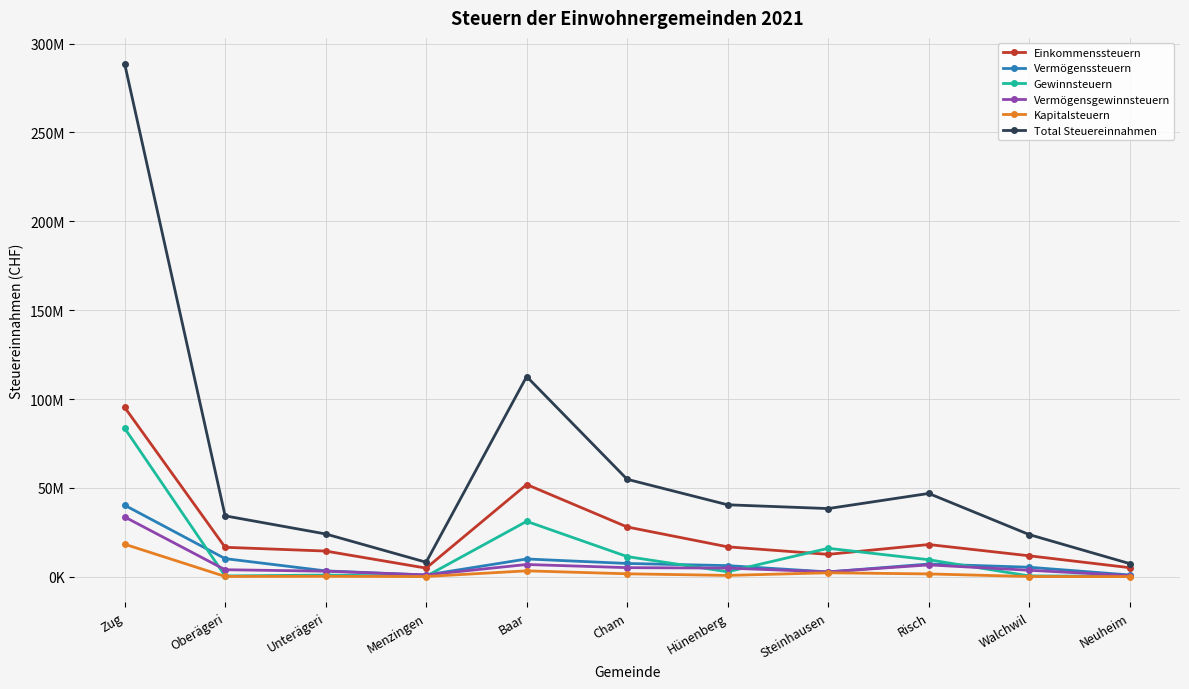

Does the chart have visible grid lines?

Yes